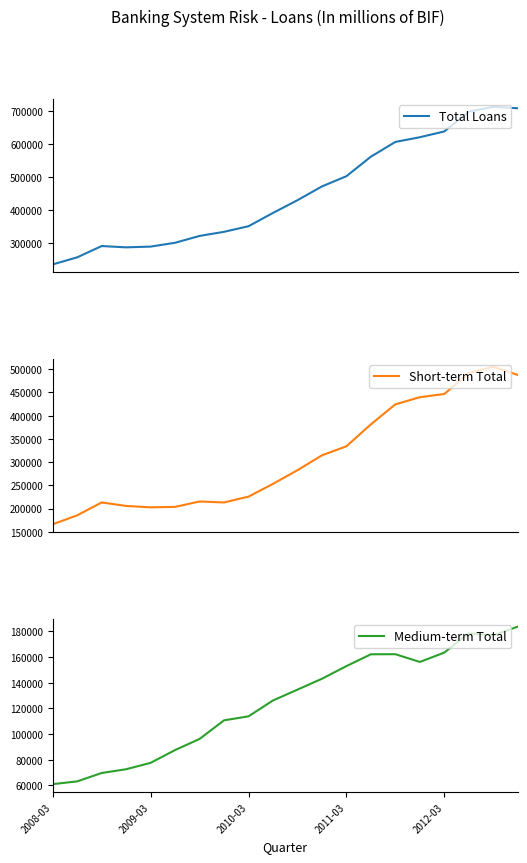

At how many categories does at least one series exceed 534132?

7